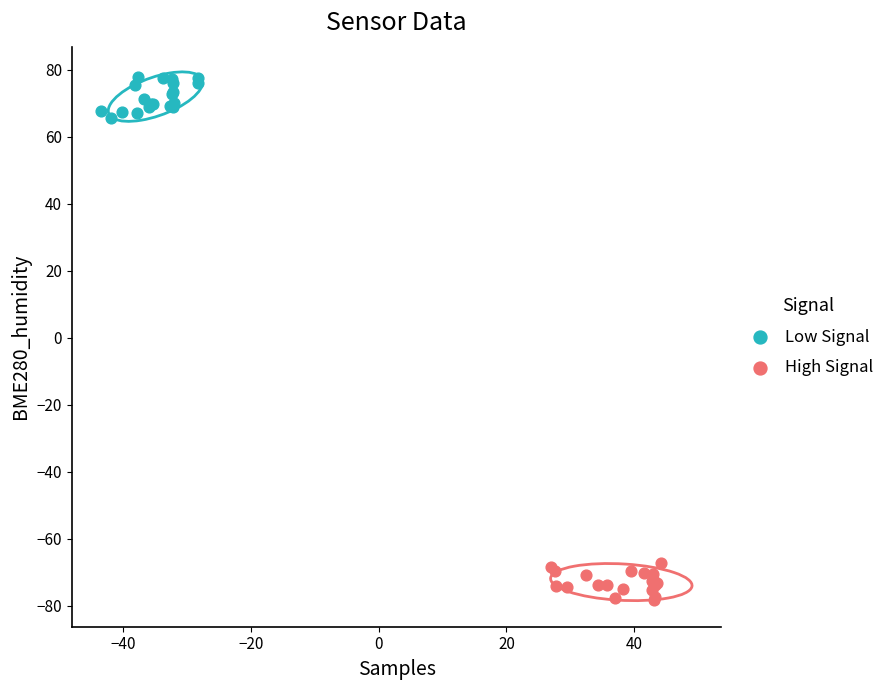

Which series reaches the minimum Y coordinate?

High Signal